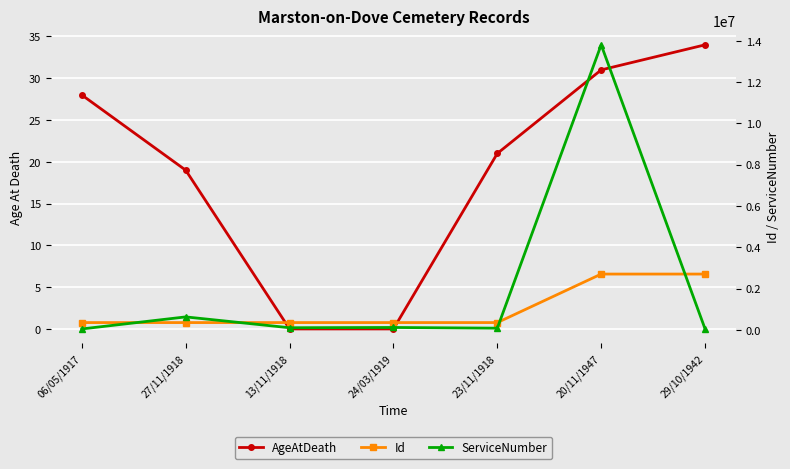

True or false: Id and AgeAtDeath cross at least once.

False